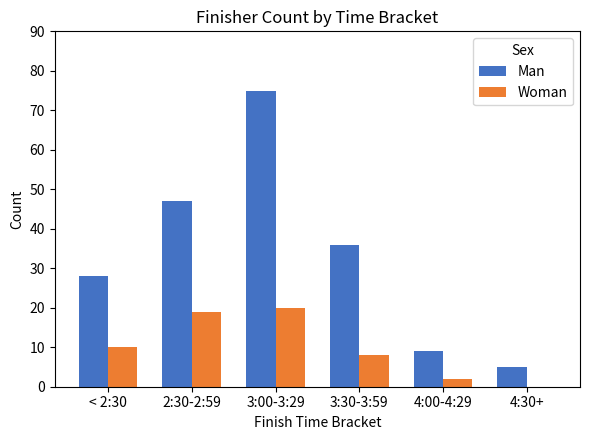

Which series has the largest total across all categories?

Man